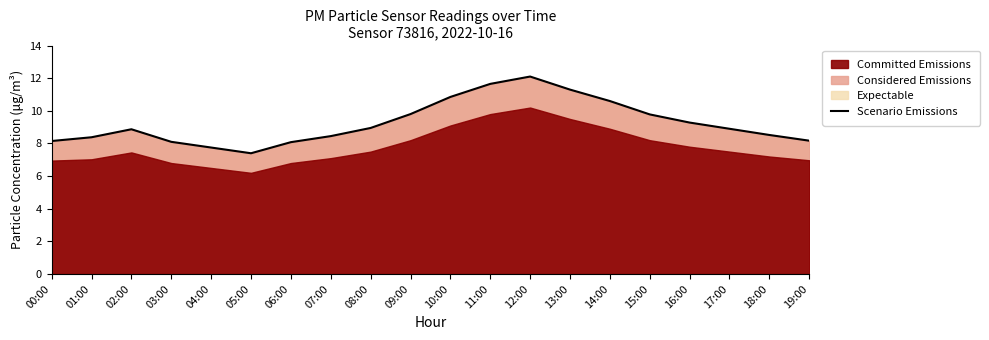

What is the label of the 3rd point from the left?

02:00